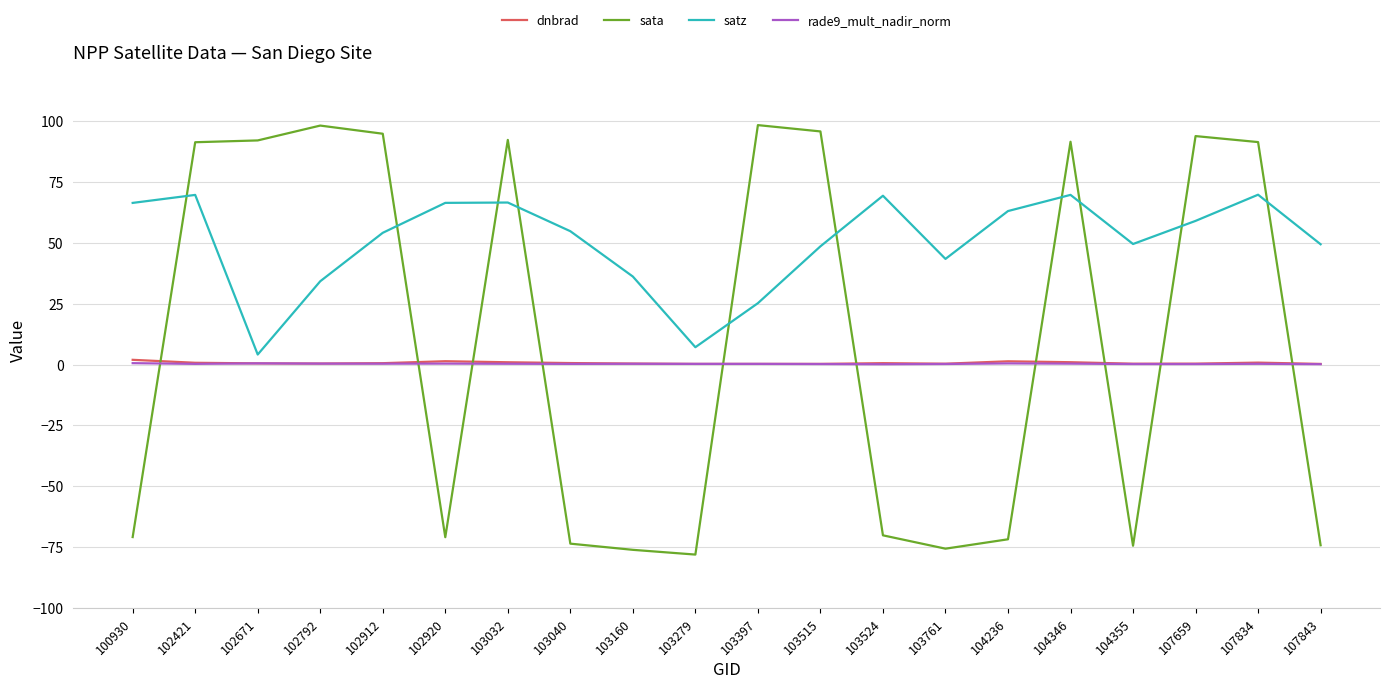

Is the value of rade9_mult_nadir_norm at 103515 greater than the value of satz at 102912?

No